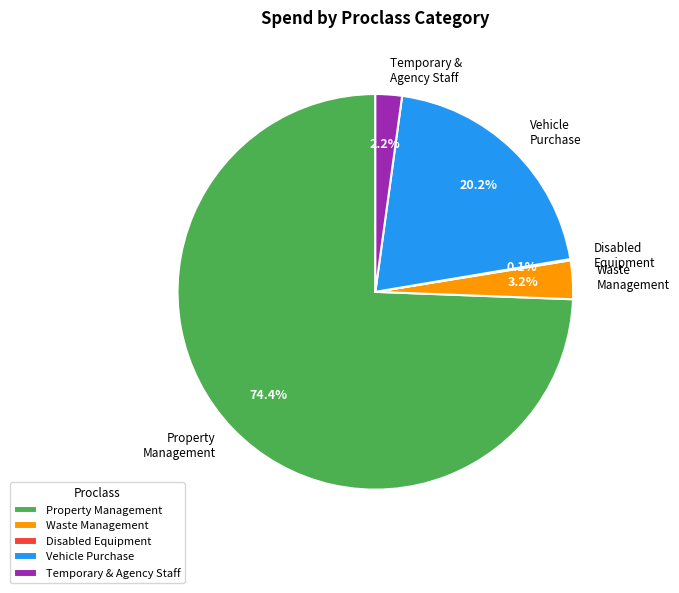

Combined, do Waste Management and Property Management account for over 50%?

Yes